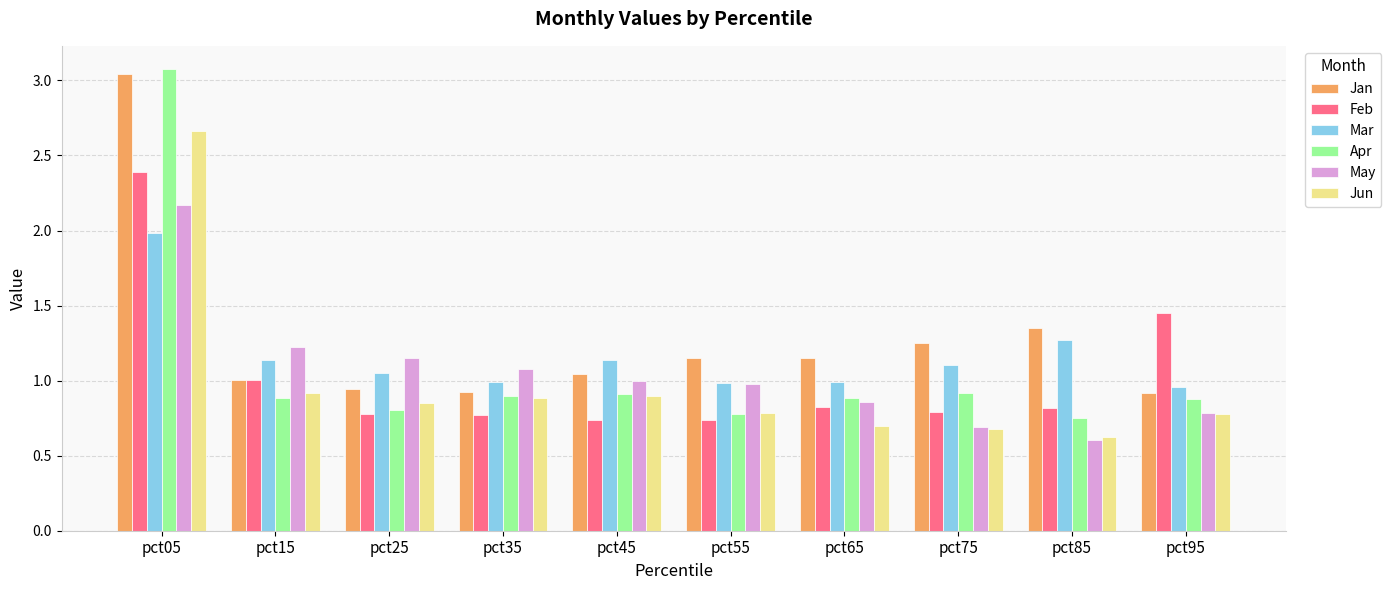

What is the sum of all Jan values?

12.8